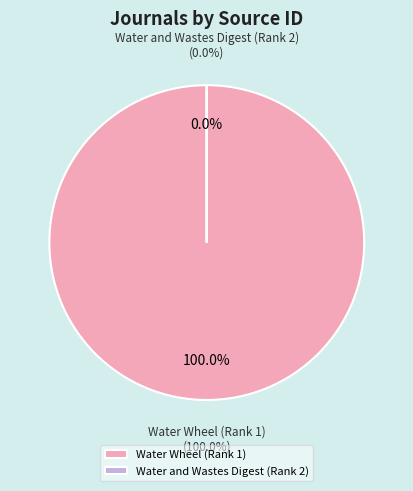

Which category has the biggest portion of the pie?

Water Wheel (Rank 1)